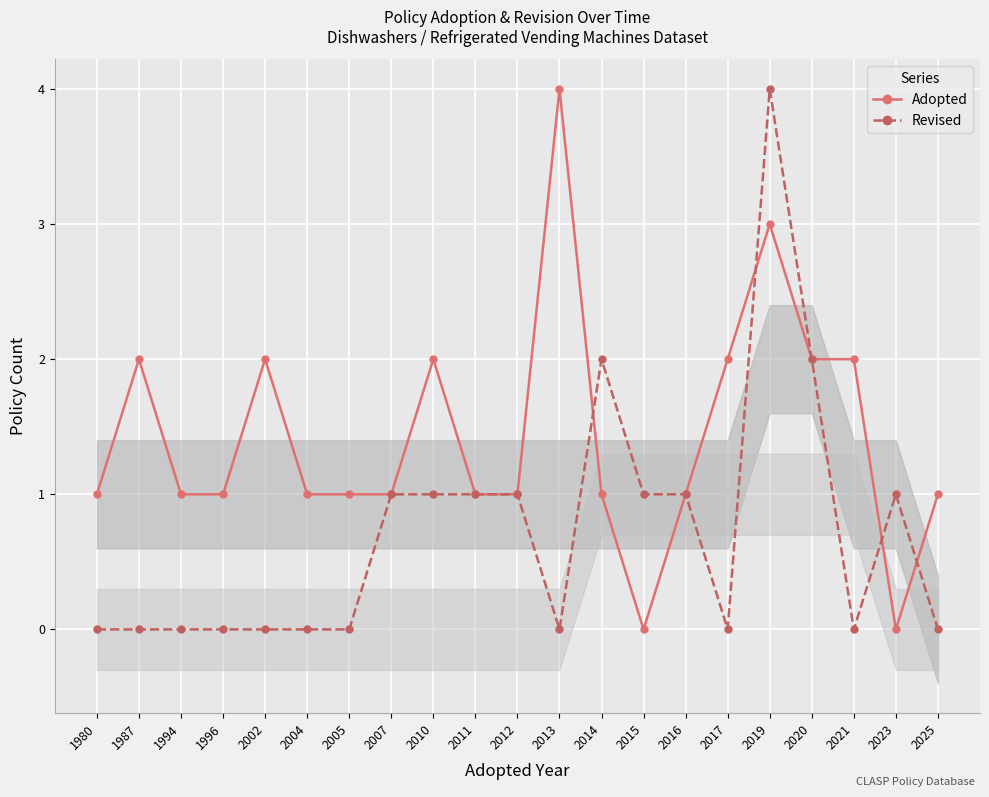

How many lines are shown in the chart?

2